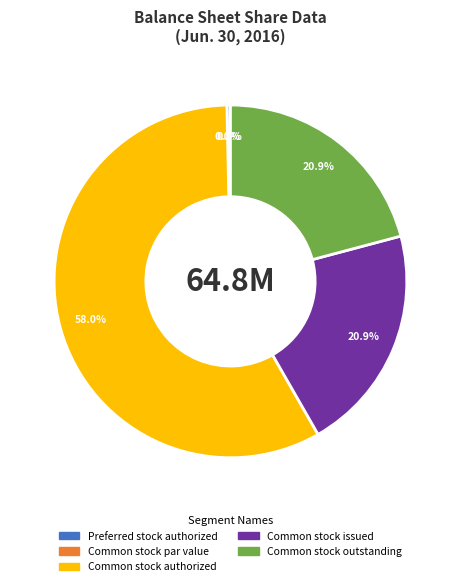

To the nearest percent, what is the difference between the largest and smallest slice percentages?

58%